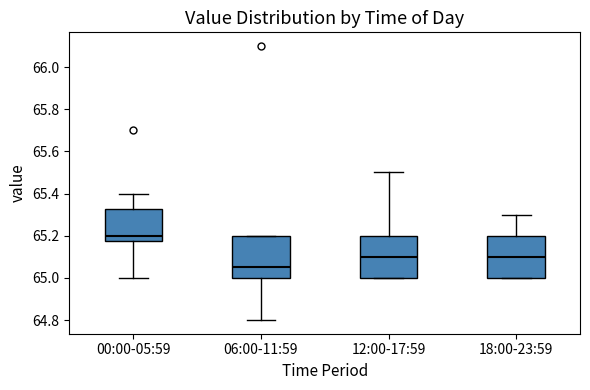

Where does the lower whisker of the box for 06:00-11:59 end on the y-axis? The values are not printed on the chart, so give them approximately, as read against the axis.

64.80